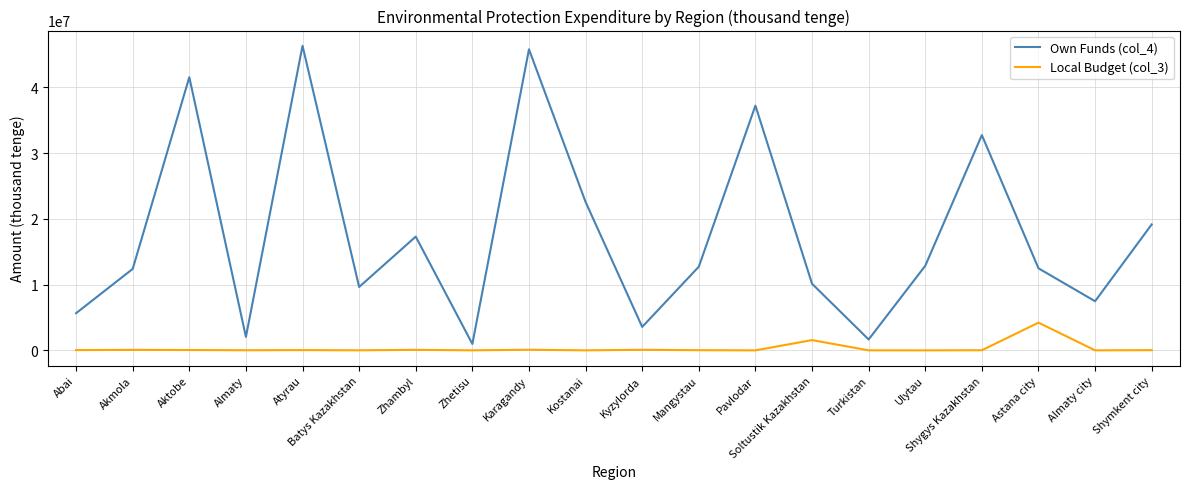

True or false: Local Budget (col_3) has more than 0 points higher than both neighbors.

True